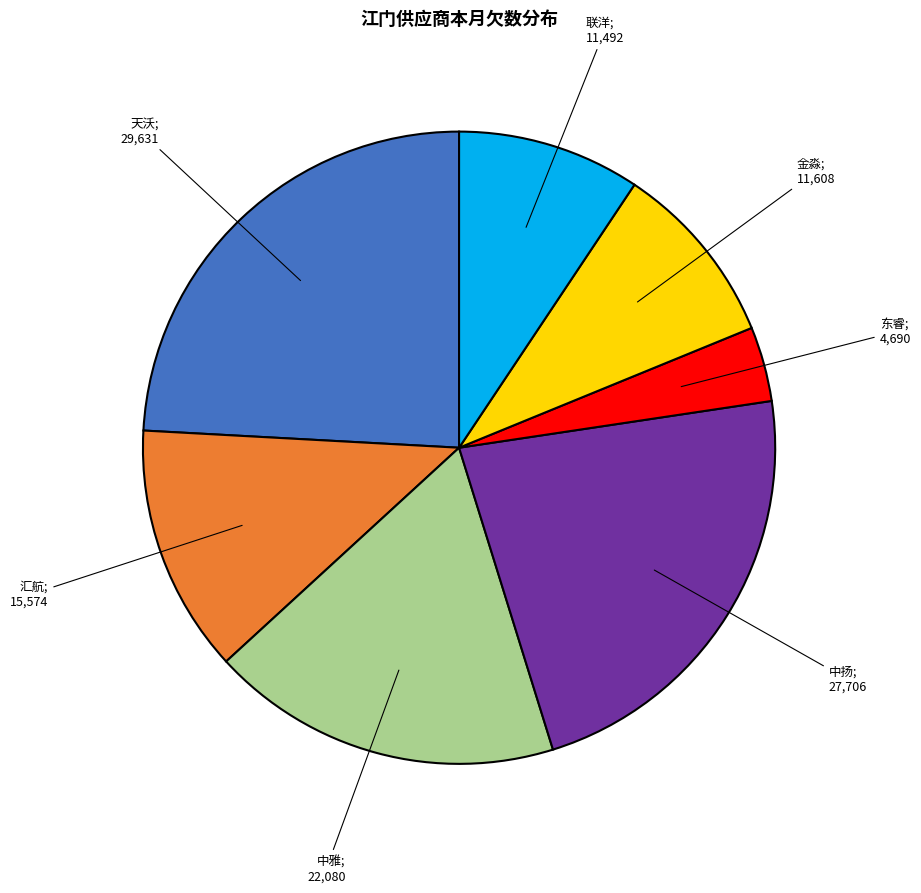

How many segments does this pie chart have?

7